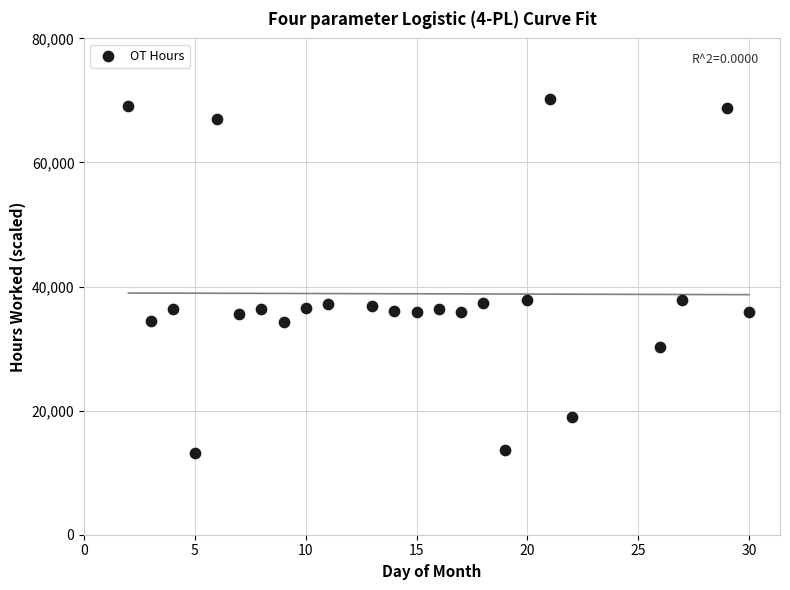

What is the range of Y values (max minus min)?

57162.9